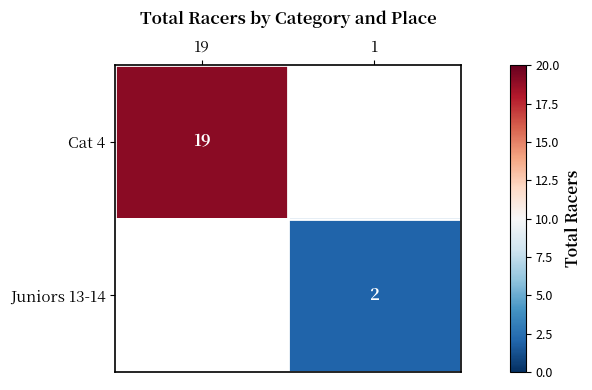

Which label corresponds to the smallest value in the chart?

1